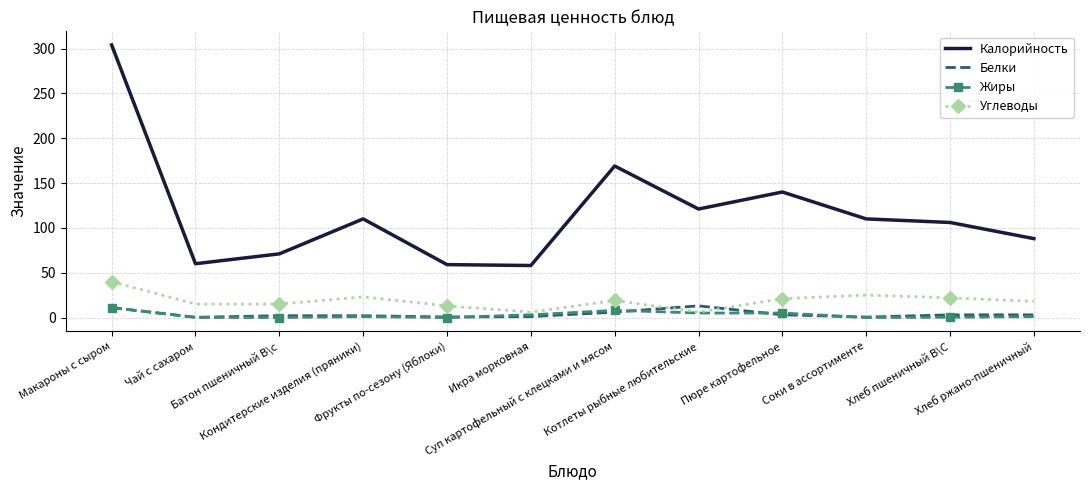

True or false: Калорийность and Белки intersect in this chart.

False